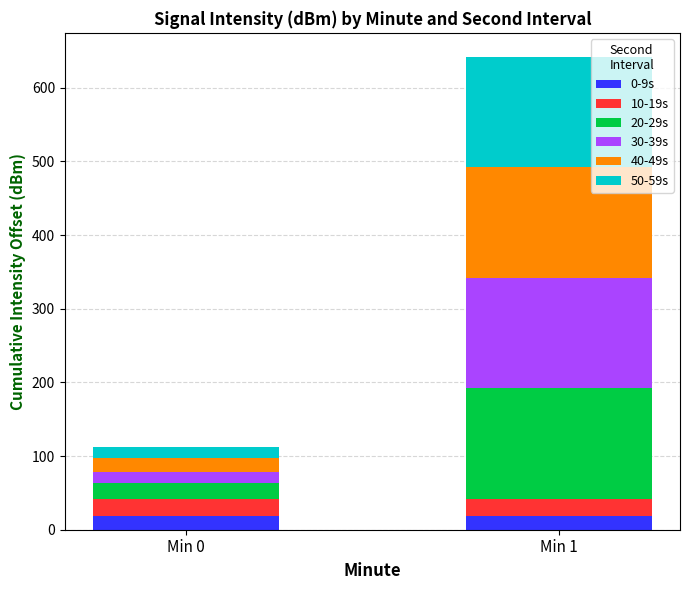

What is the minimum value for 0-9s?

18.8